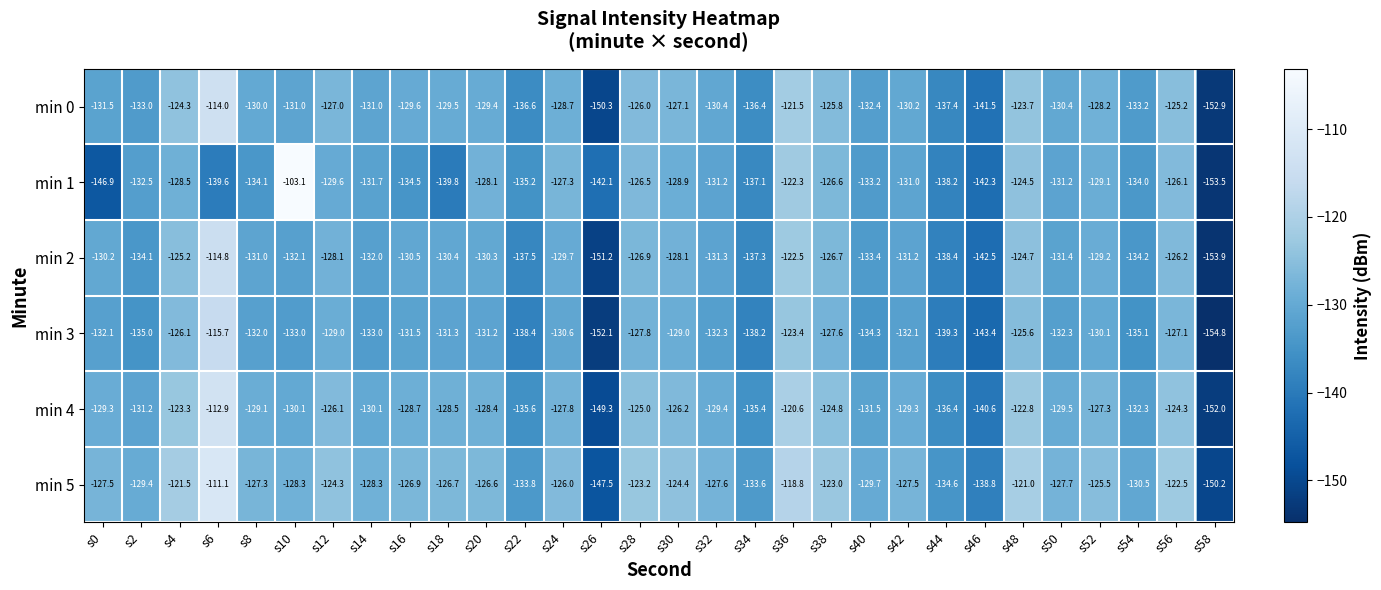

What is the difference between the highest and lowest values at s28?

4.6